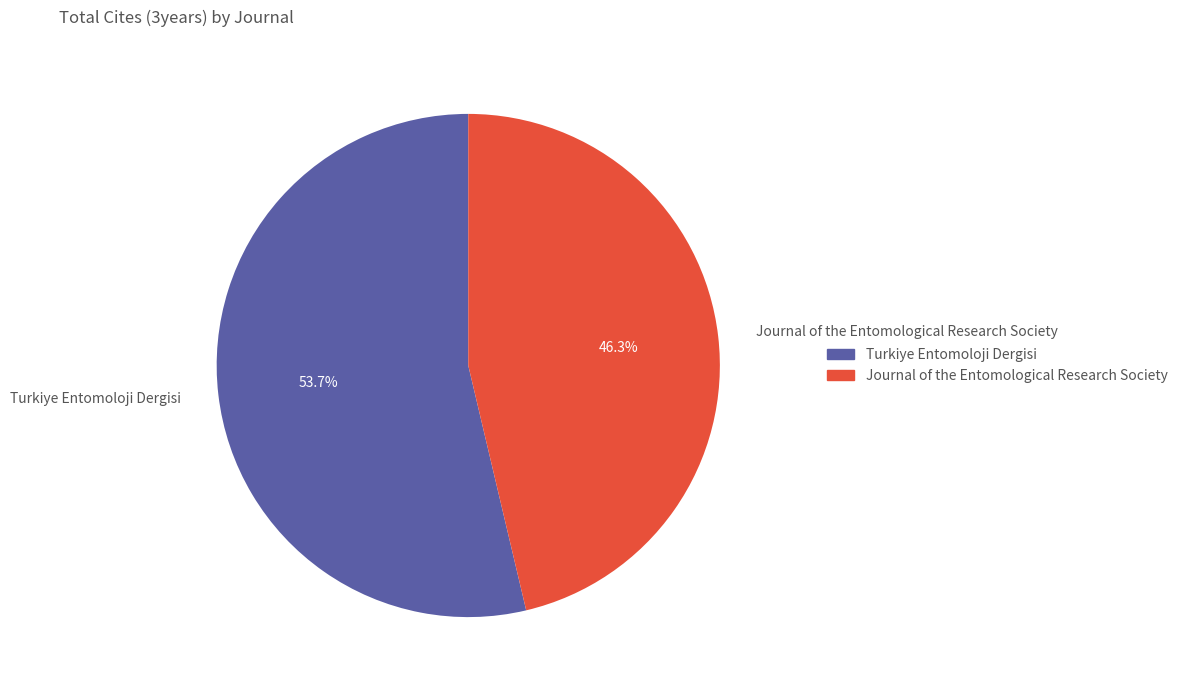

To the nearest percent, what portion does Turkiye Entomoloji Dergisi represent?

54%